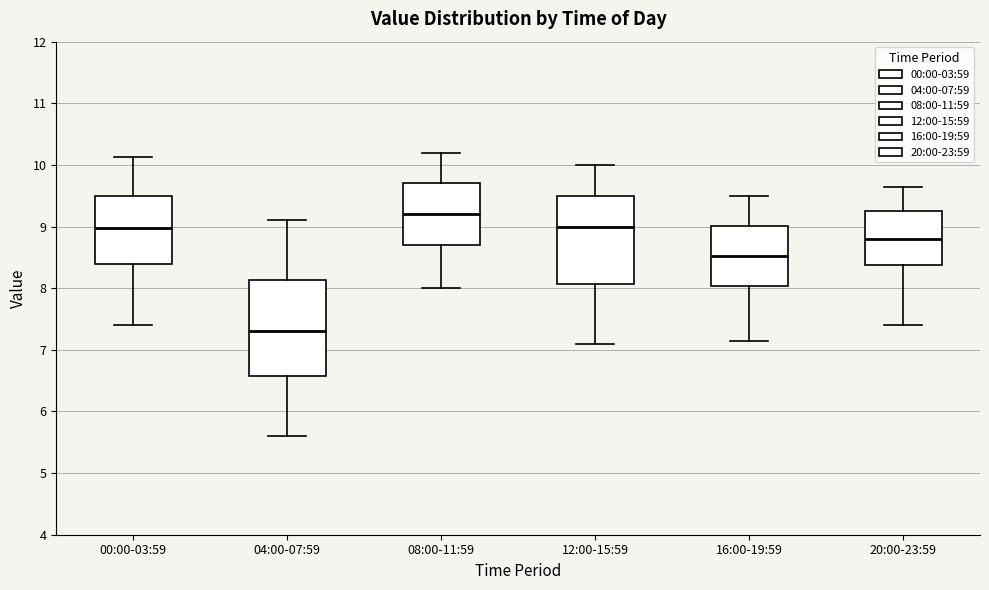

Comparing the boxes themselves (not the whiskers), which one is the tallest?

04:00-07:59